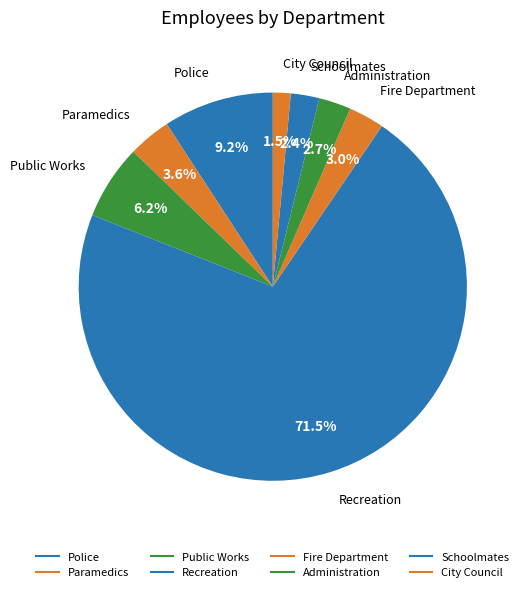

What is the ratio of the value at City Council to the value at Police?

0.2